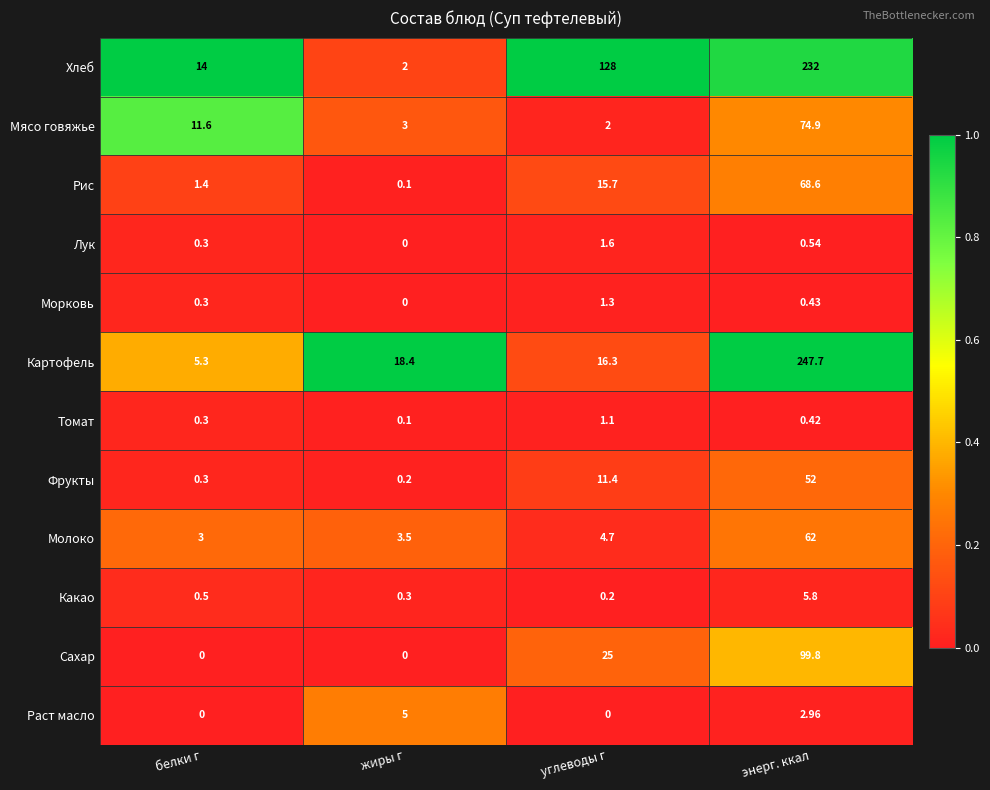

Which series has the largest total across all categories?

Хлеб